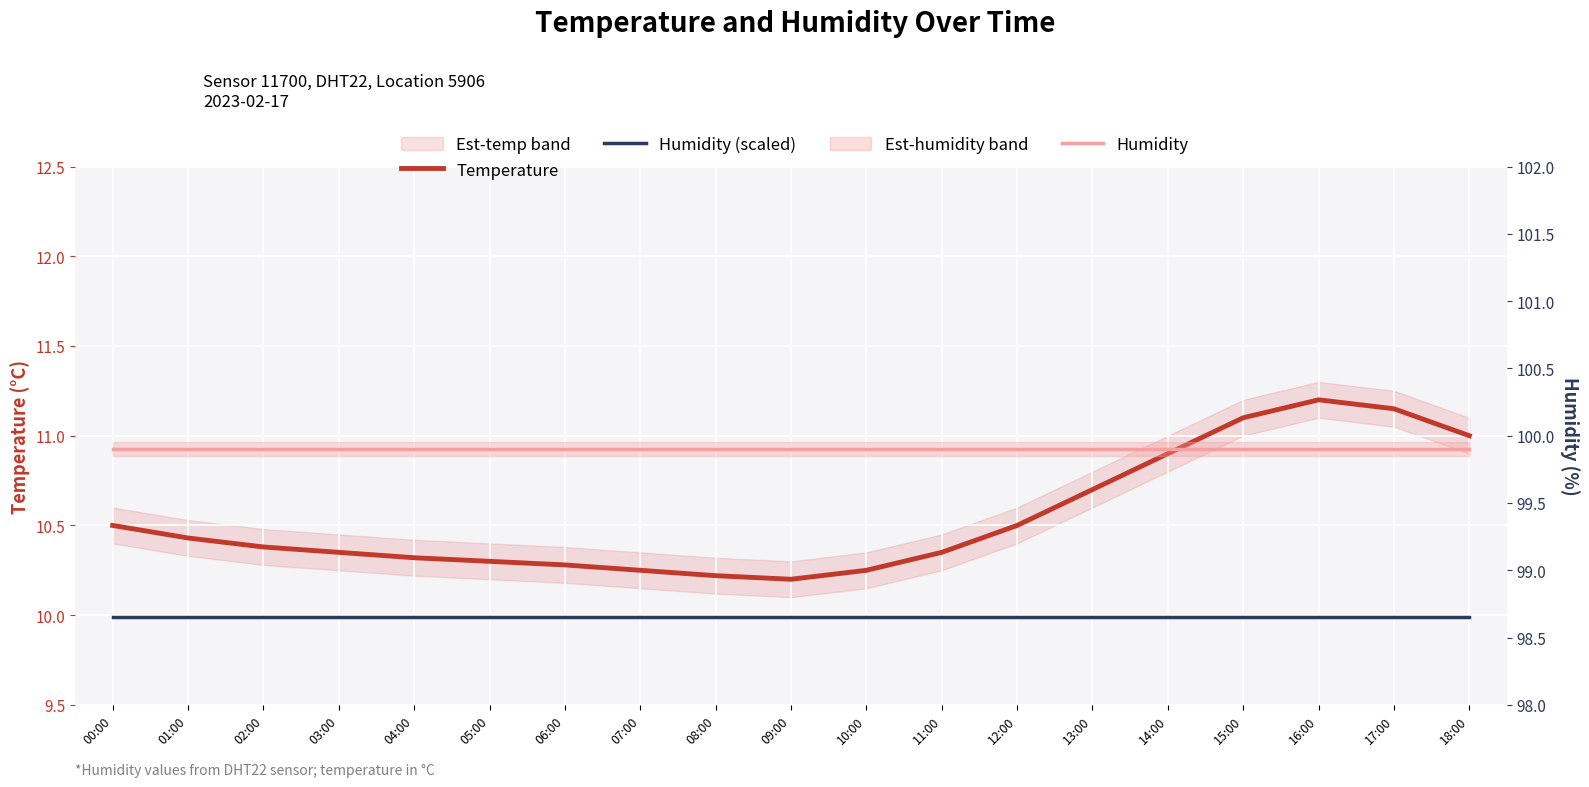

True or false: Humidity (scaled) and Humidity cross at least once.

False